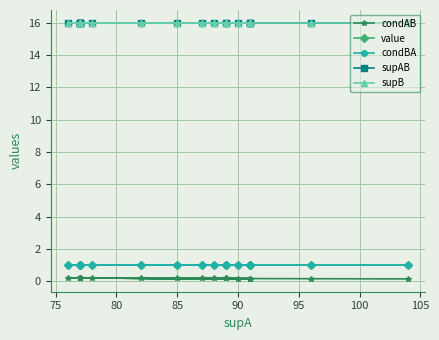

What is the average value of the supB series?

16.0